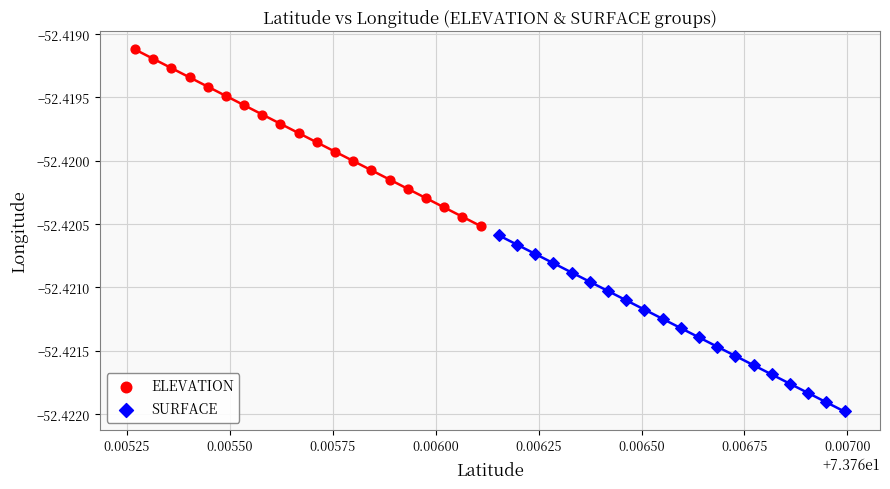

Which series has the widest spread of Y values?

ELEVATION